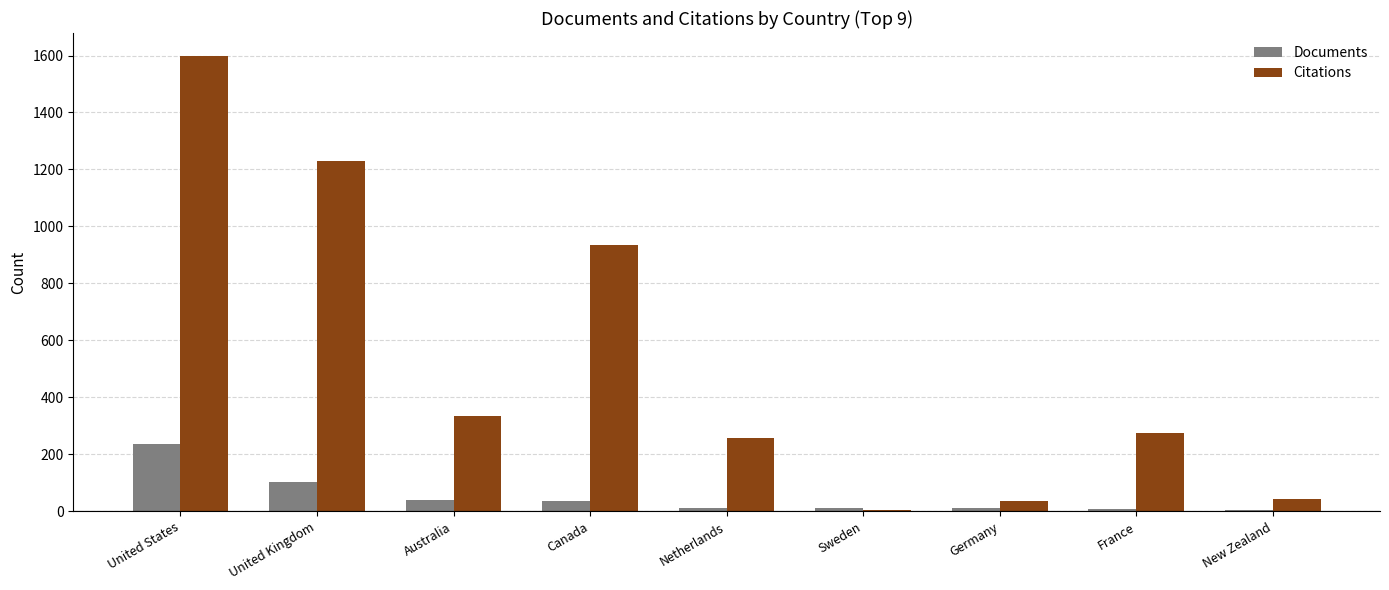

Which series changed the most between United Kingdom and Australia?

Citations